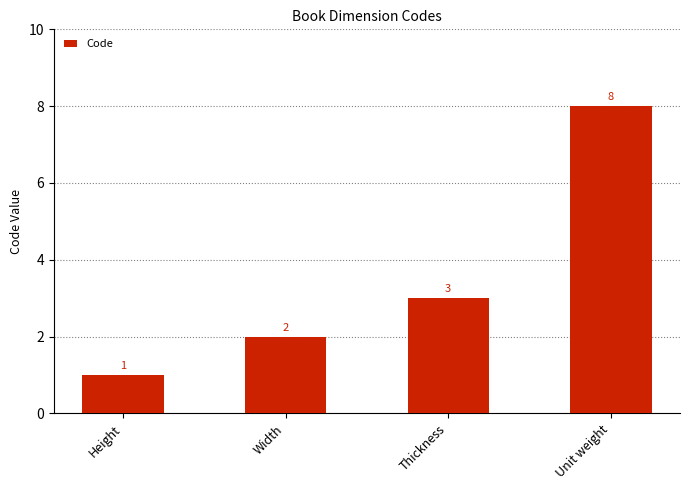

Which category has the highest value across all series?

Unit weight